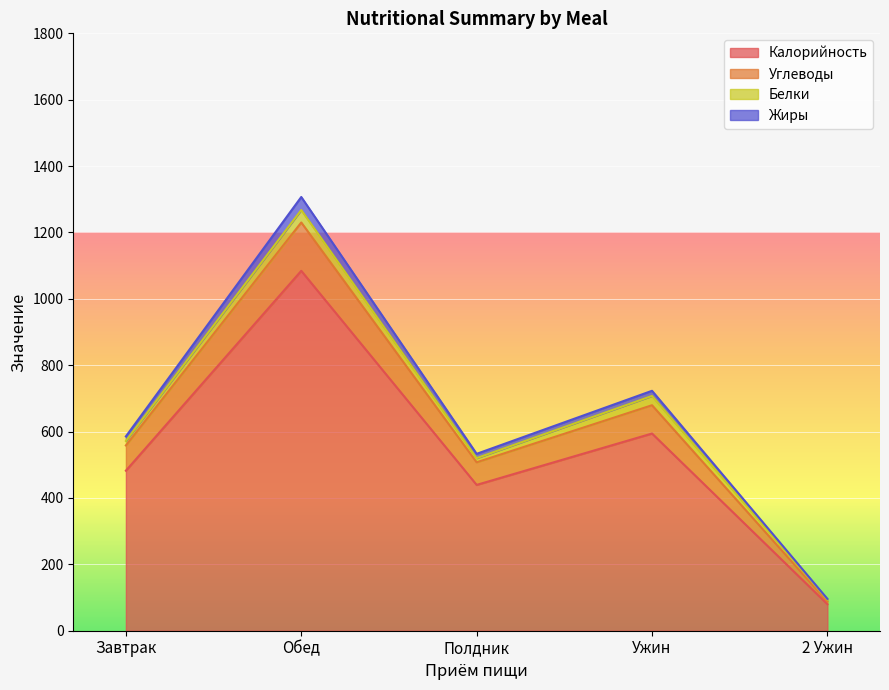

Does the chart display data point markers on the line(s)?

No